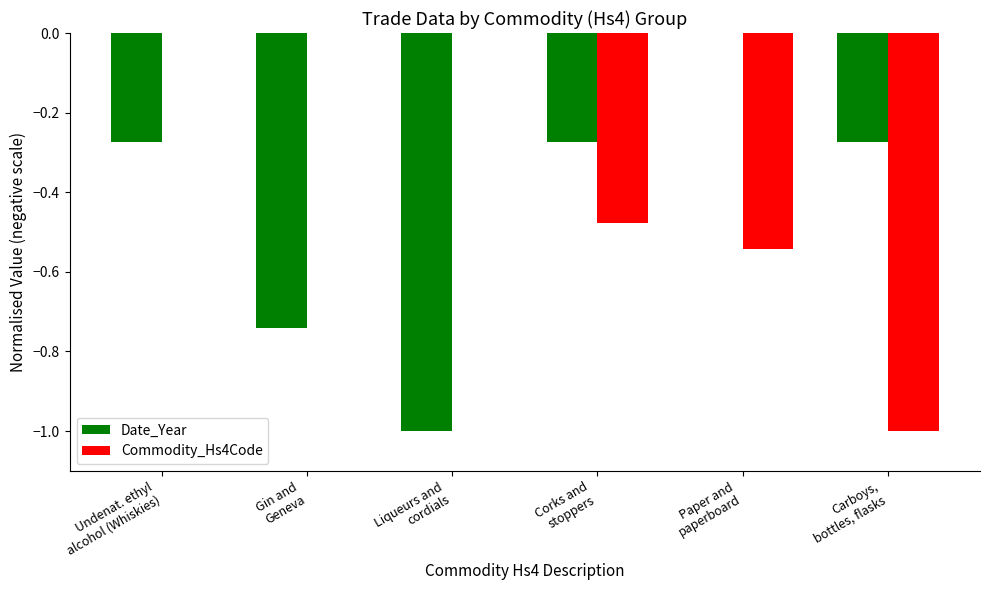

Does the chart contain stacked bars?

No